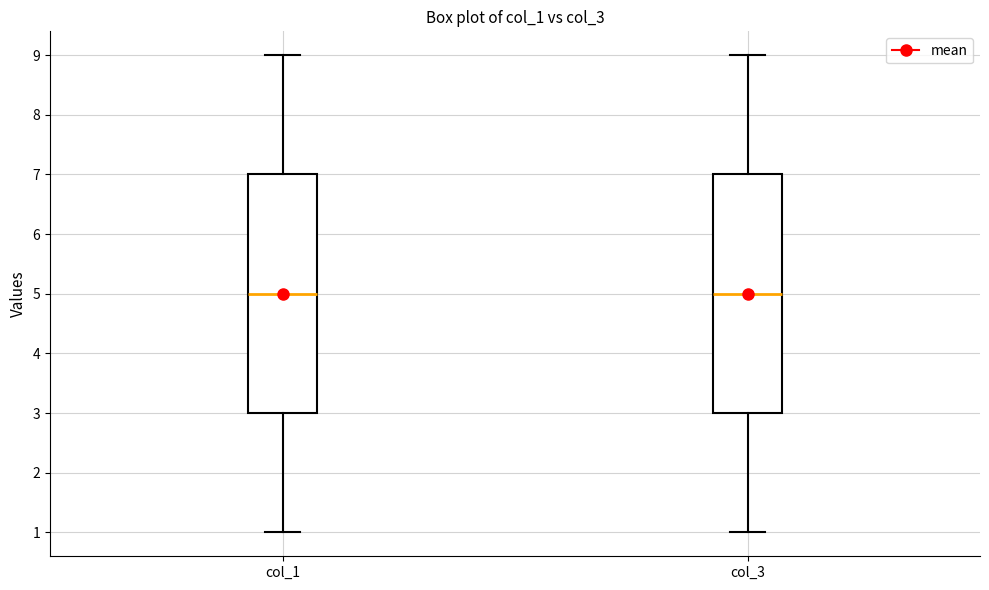

Reading left to right, read every box against the y-axis: the position of its median line, the range the box covers, and the ends of its whiskers. The values are not printed on the chart, so give them approximately, as read against the axis.

col_1: median 5, box 3 to 7, whiskers 1 to 9
col_3: median 5, box 3 to 7, whiskers 1 to 9